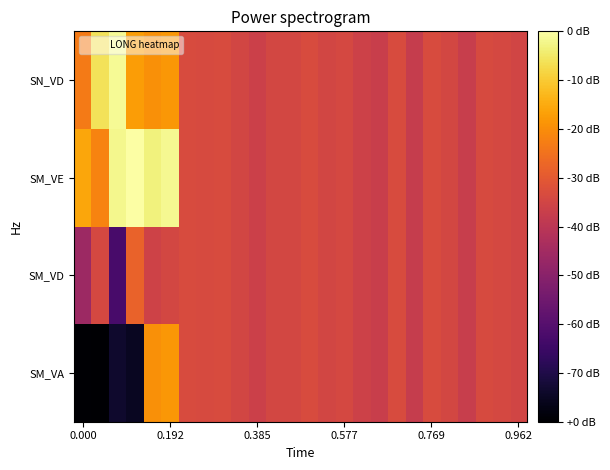

How many categories are shown in the chart?

26